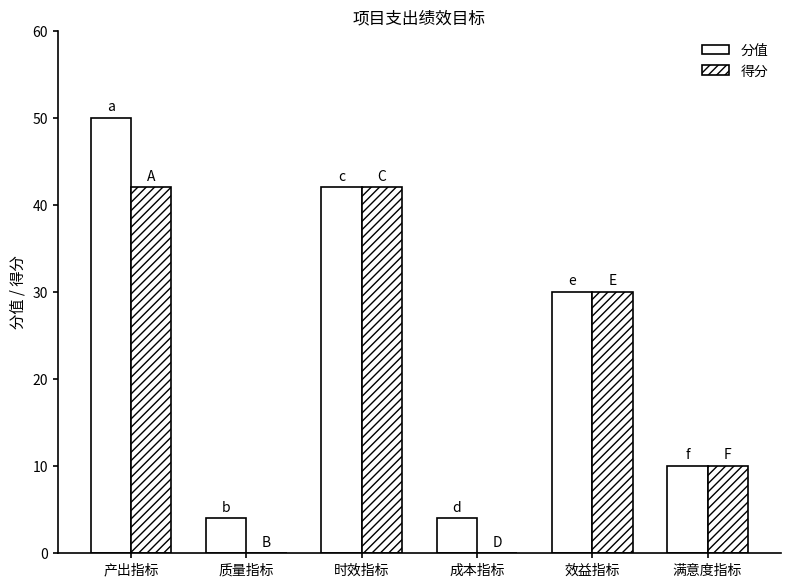

Reading left to right, transcribe all the data shown in this chart.

分值: 50	4	42	4	30	10
得分: 42	0	42	0	30	10